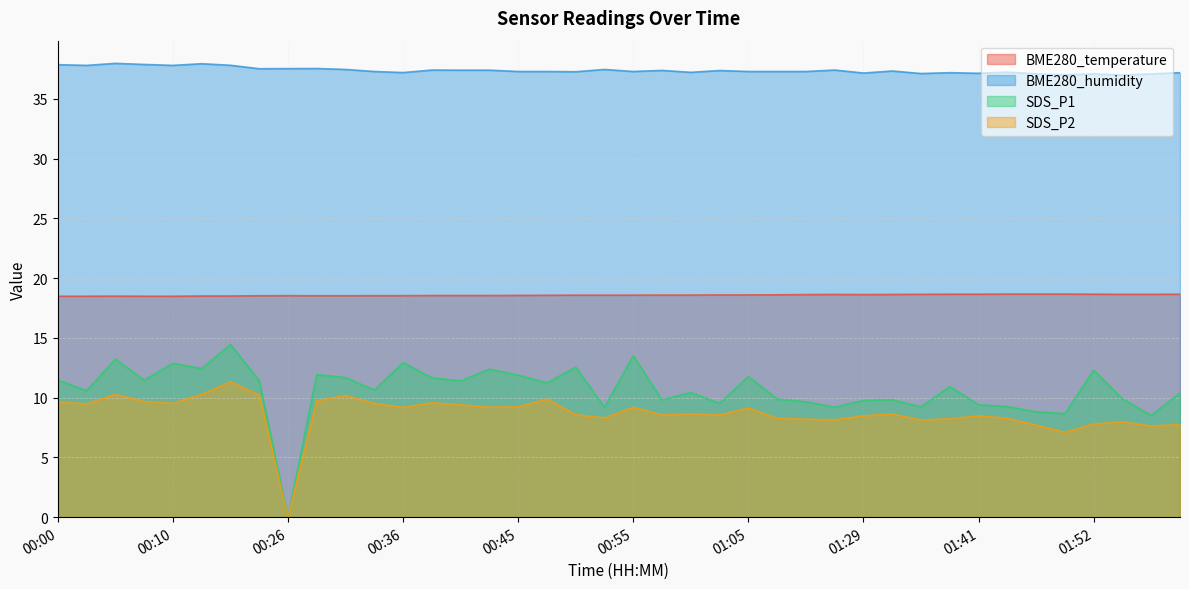

Which has a higher value, 00:53 or 01:29?

01:29